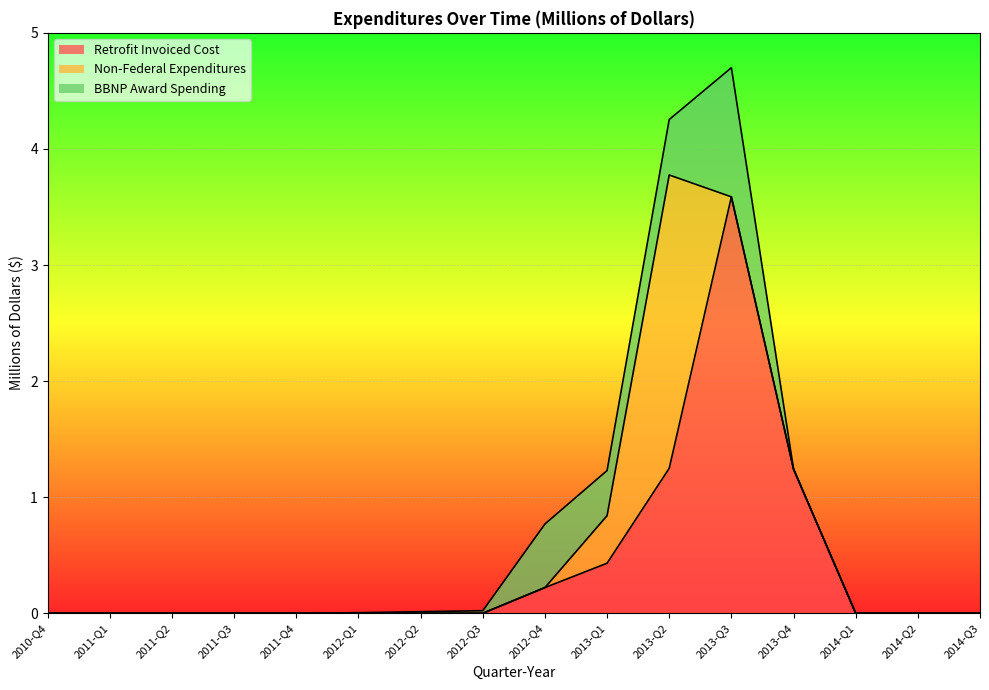

What value does the Retrofit Invoiced Cost series have at 2013-Q2?

1.2